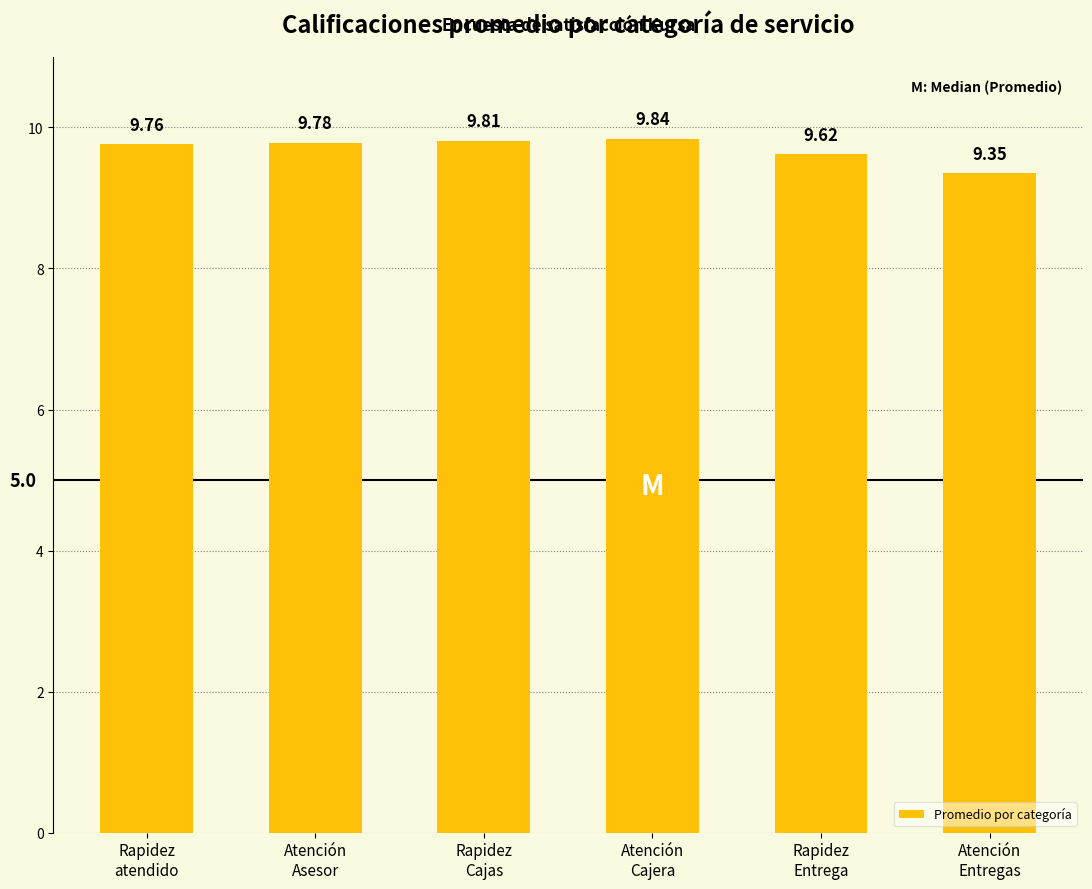

What is the difference between the second highest and second lowest values?

0.2